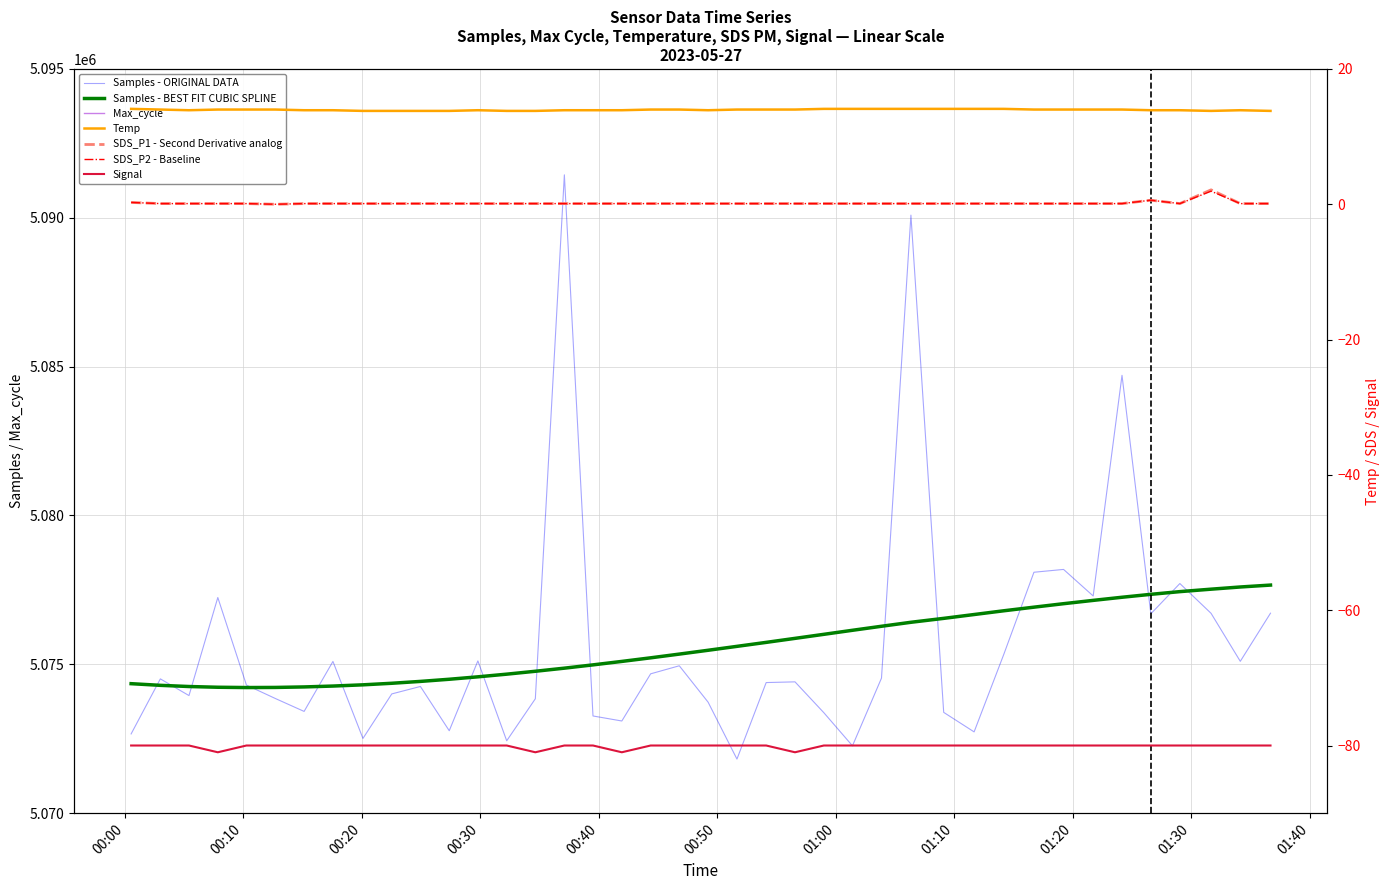

True or false: Signal has more than 2 interior local peaks.

False